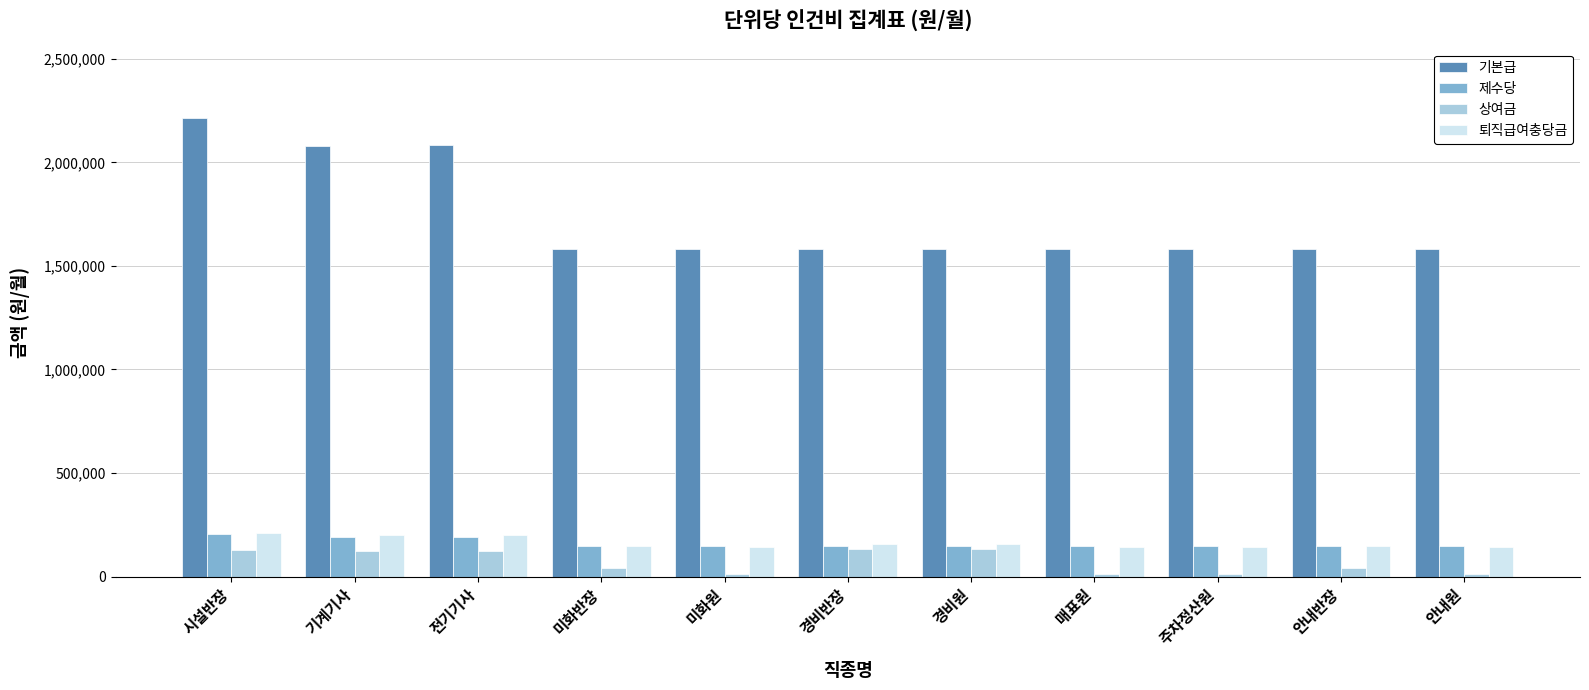

What is the difference between the maximum and minimum values in the 상여금 series?

118737